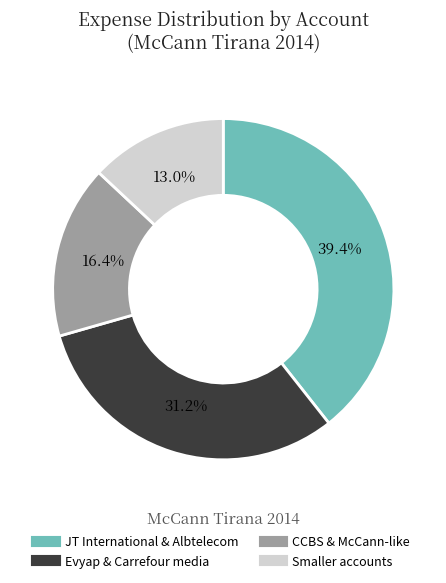

Is there a majority slice in this chart?

No